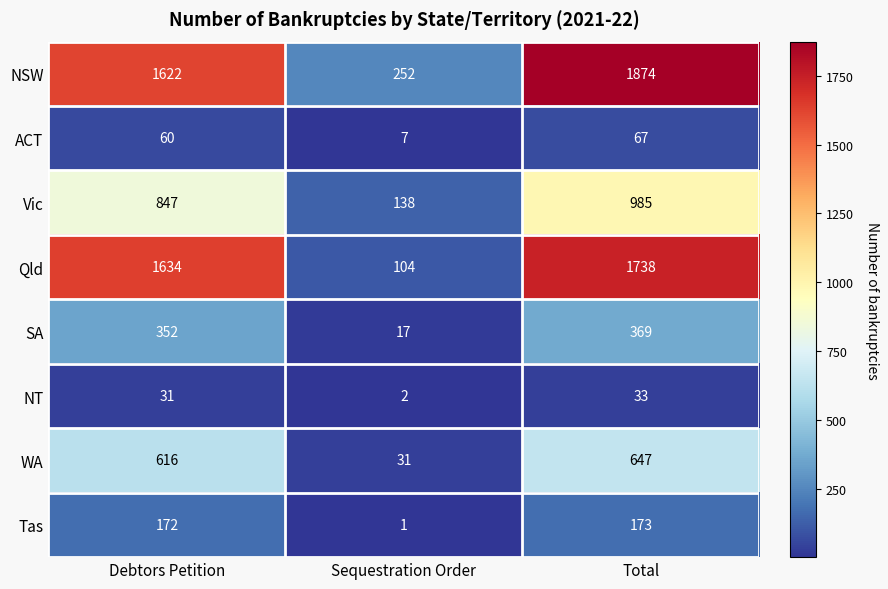

Where is ACT nearest to the value 37?

Debtors Petition